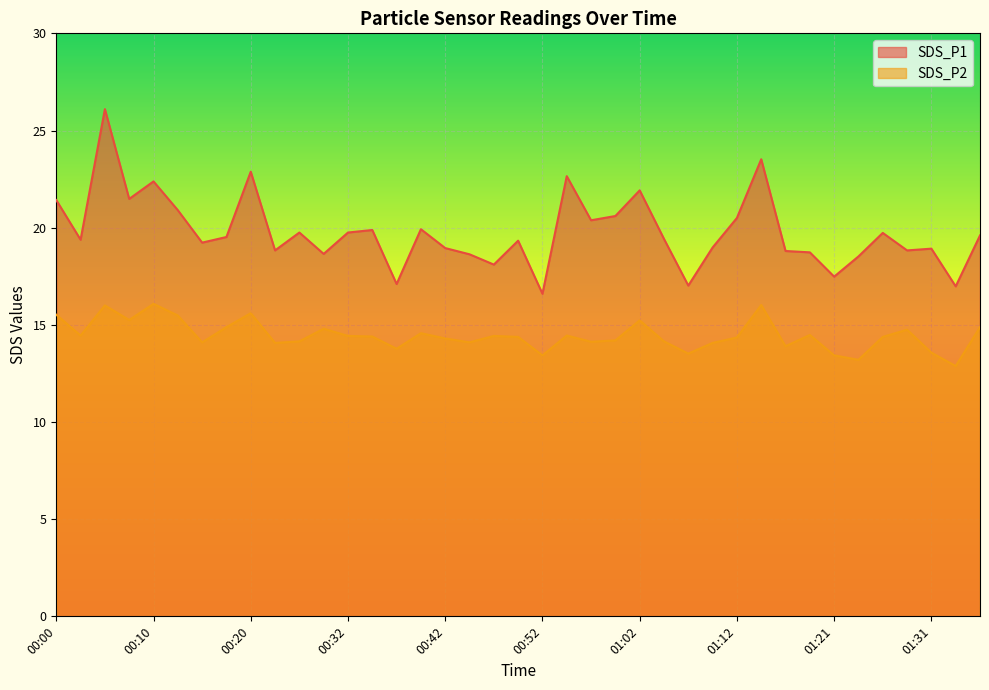

True or false: SDS_P1 and SDS_P2 cross at least once.

False